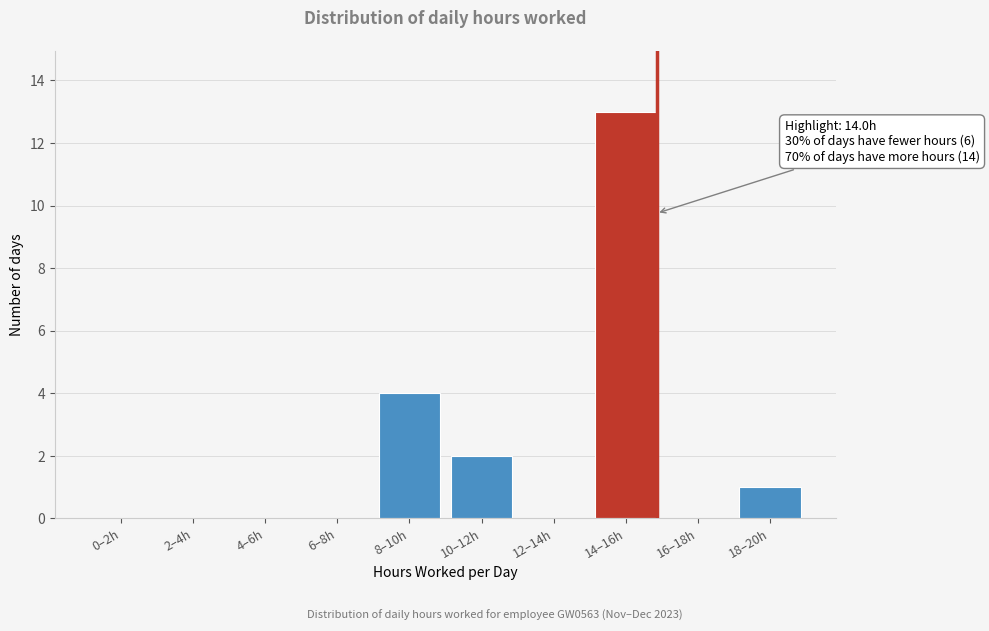

Reading right to left, extract all data points from this chart.

18–20h=1	16–18h=0	14–16h=13	12–14h=0	10–12h=2	8–10h=4	6–8h=0	4–6h=0	2–4h=0	0–2h=0